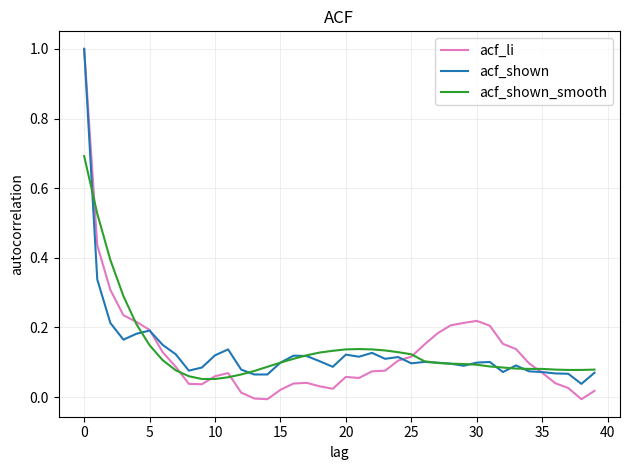

In acf_li, how many points are lower than both neighbors (excluding endpoints)?

5